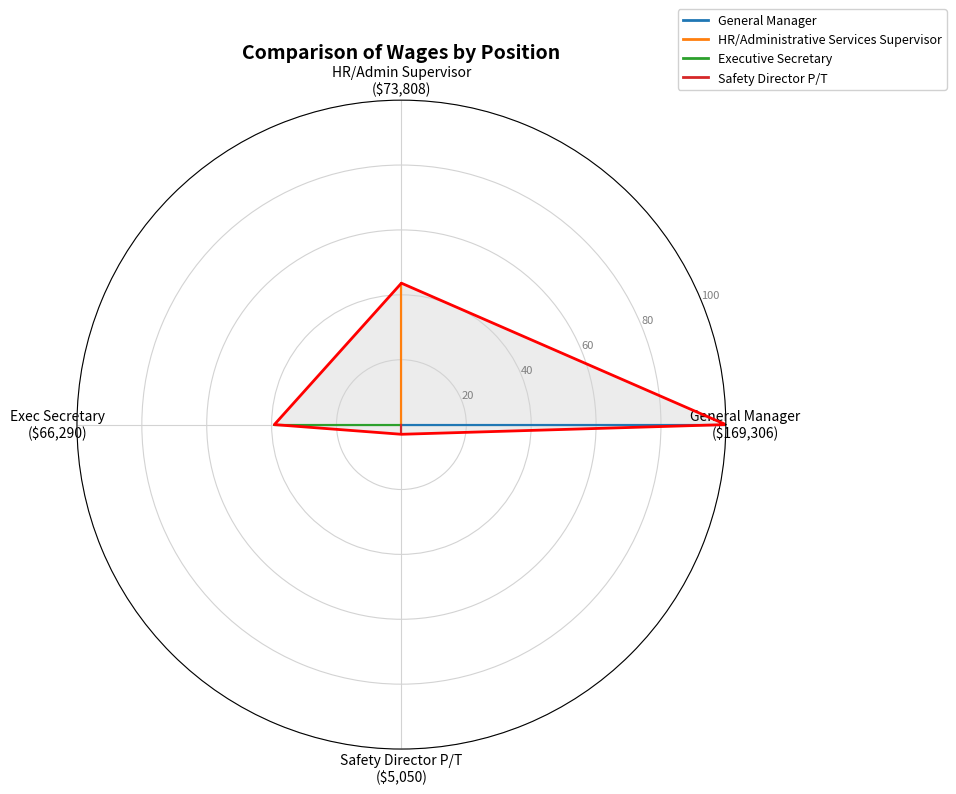

The value at HR/Admin Supervisor
($73,808) is 9.8. True or false?

False